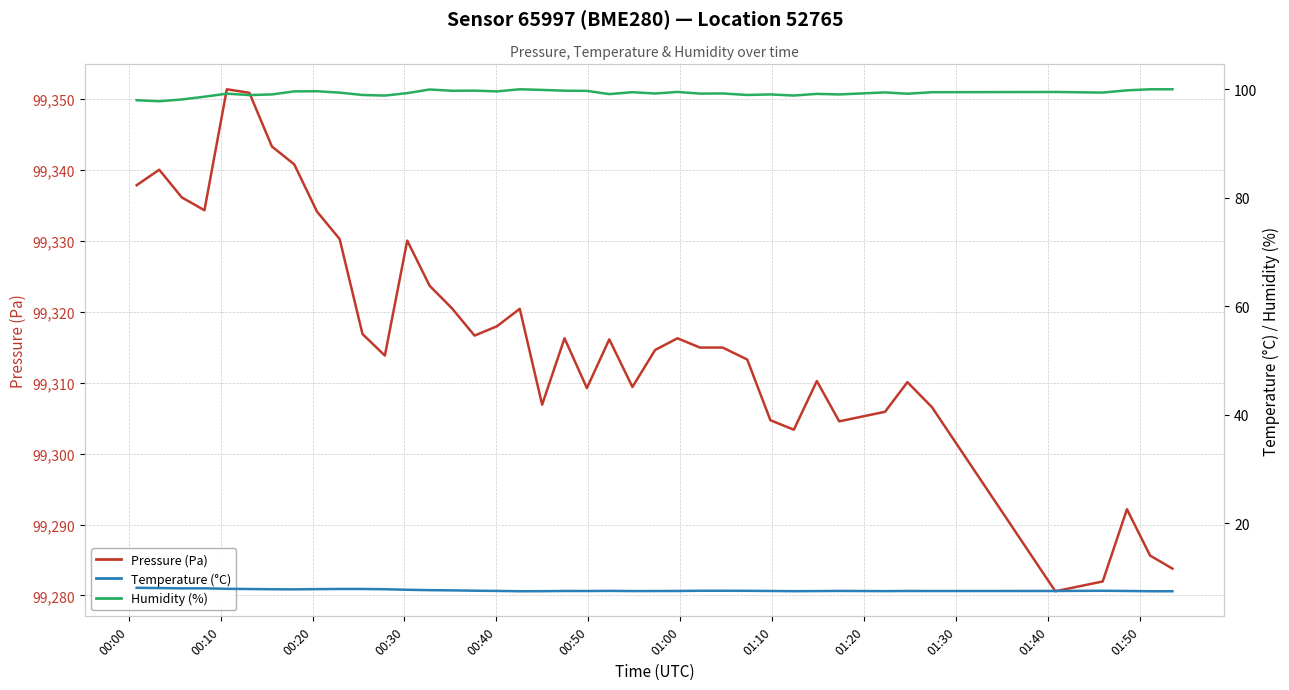

What is the maximum value shown in the chart?

99351.4